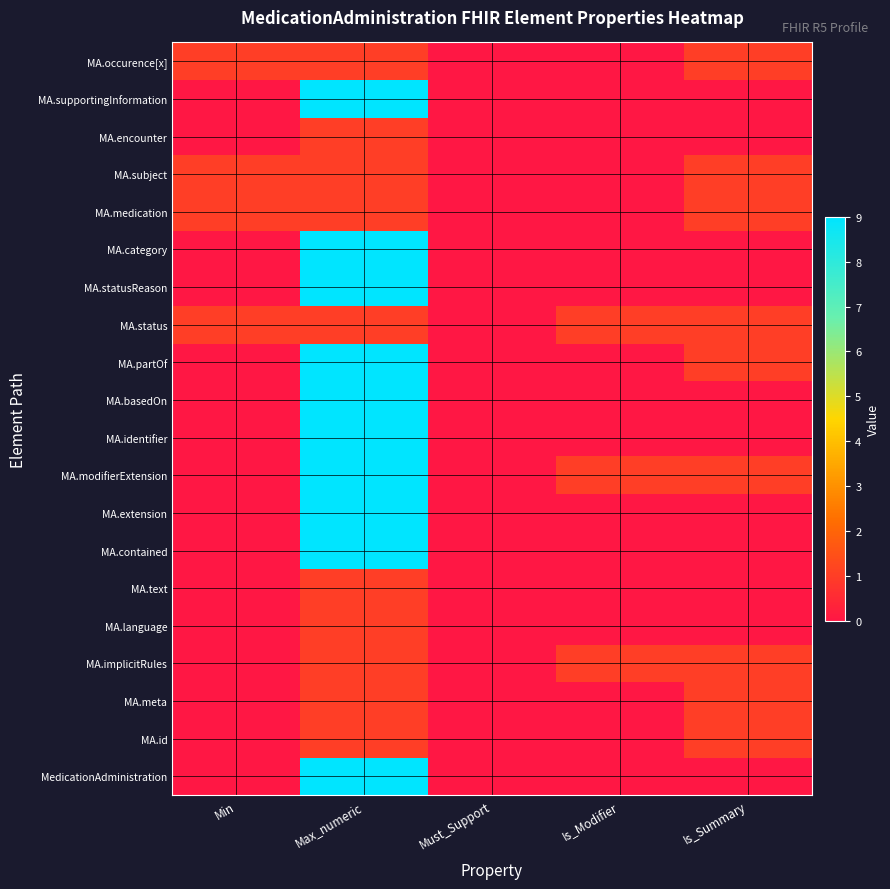

Reading left to right, what are all the values shown in this chart?

MedicationAdministration: Min=0	Max_numeric=9	Must_Support=0	Is_Modifier=0	Is_Summary=0
MA.id: Min=0	Max_numeric=1	Must_Support=0	Is_Modifier=0	Is_Summary=1
MA.meta: Min=0	Max_numeric=1	Must_Support=0	Is_Modifier=0	Is_Summary=1
MA.implicitRules: Min=0	Max_numeric=1	Must_Support=0	Is_Modifier=1	Is_Summary=1
MA.language: Min=0	Max_numeric=1	Must_Support=0	Is_Modifier=0	Is_Summary=0
MA.text: Min=0	Max_numeric=1	Must_Support=0	Is_Modifier=0	Is_Summary=0
MA.contained: Min=0	Max_numeric=9	Must_Support=0	Is_Modifier=0	Is_Summary=0
MA.extension: Min=0	Max_numeric=9	Must_Support=0	Is_Modifier=0	Is_Summary=0
MA.modifierExtension: Min=0	Max_numeric=9	Must_Support=0	Is_Modifier=1	Is_Summary=1
MA.identifier: Min=0	Max_numeric=9	Must_Support=0	Is_Modifier=0	Is_Summary=0
MA.basedOn: Min=0	Max_numeric=9	Must_Support=0	Is_Modifier=0	Is_Summary=0
MA.partOf: Min=0	Max_numeric=9	Must_Support=0	Is_Modifier=0	Is_Summary=1
MA.status: Min=1	Max_numeric=1	Must_Support=0	Is_Modifier=1	Is_Summary=1
MA.statusReason: Min=0	Max_numeric=9	Must_Support=0	Is_Modifier=0	Is_Summary=0
MA.category: Min=0	Max_numeric=9	Must_Support=0	Is_Modifier=0	Is_Summary=0
MA.medication: Min=1	Max_numeric=1	Must_Support=0	Is_Modifier=0	Is_Summary=1
MA.subject: Min=1	Max_numeric=1	Must_Support=0	Is_Modifier=0	Is_Summary=1
MA.encounter: Min=0	Max_numeric=1	Must_Support=0	Is_Modifier=0	Is_Summary=0
MA.supportingInformation: Min=0	Max_numeric=9	Must_Support=0	Is_Modifier=0	Is_Summary=0
MA.occurence[x]: Min=1	Max_numeric=1	Must_Support=0	Is_Modifier=0	Is_Summary=1